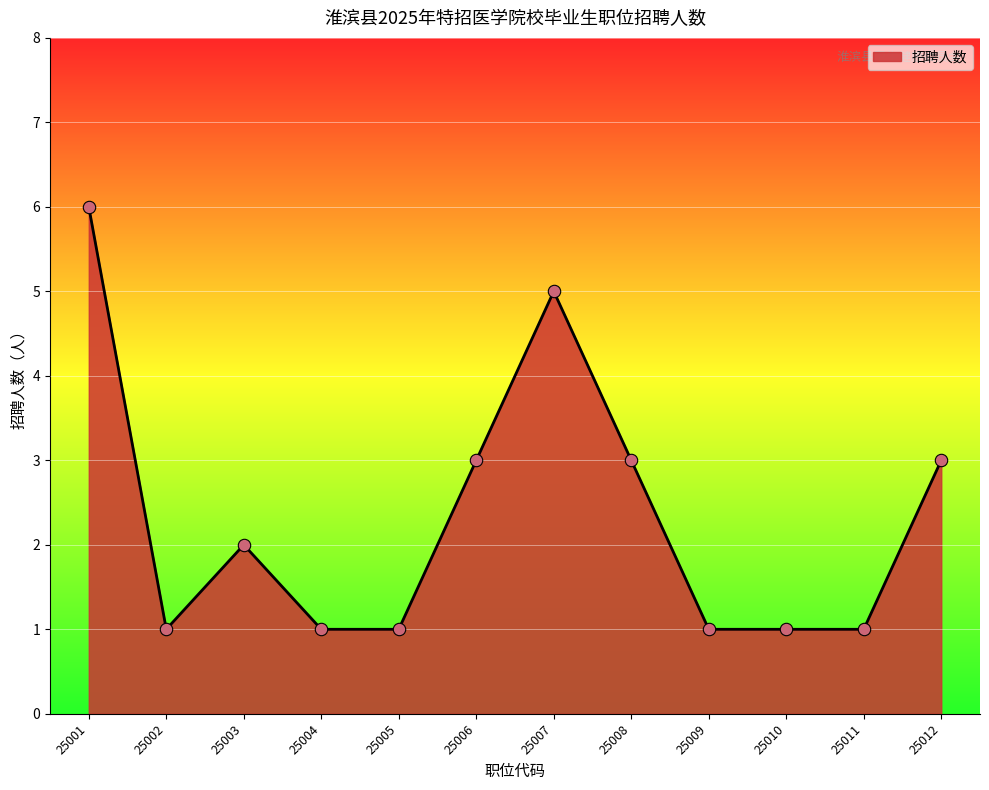

What is the change in value from 25004 to 25008?

+2